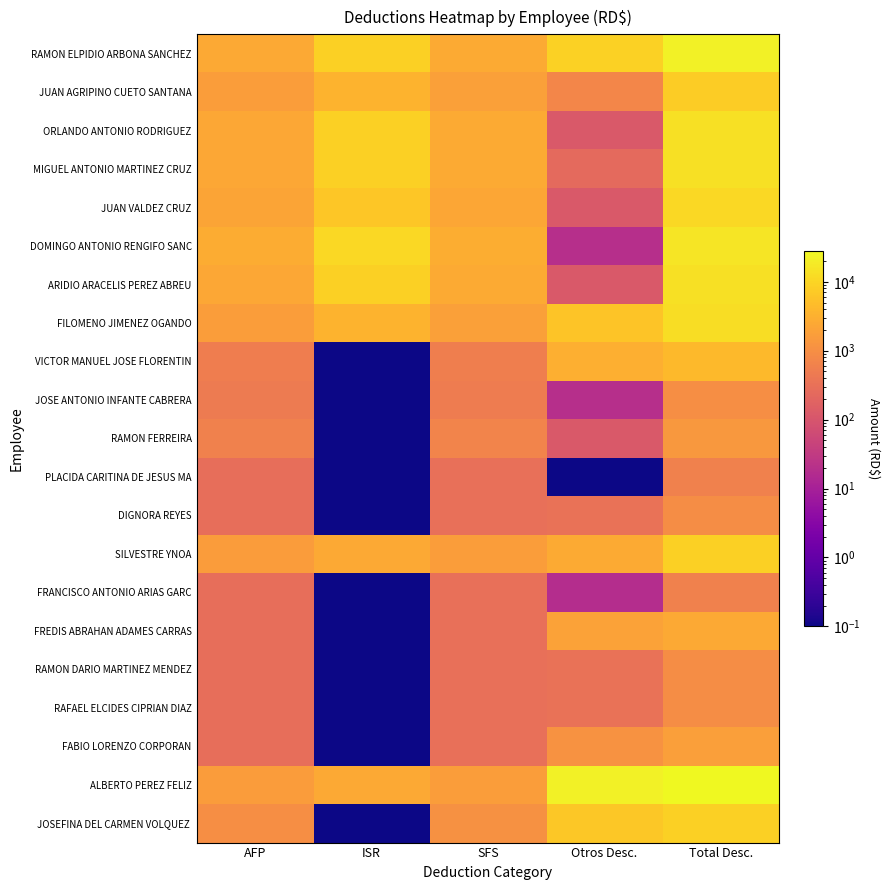

What is the smallest value displayed?

0.1